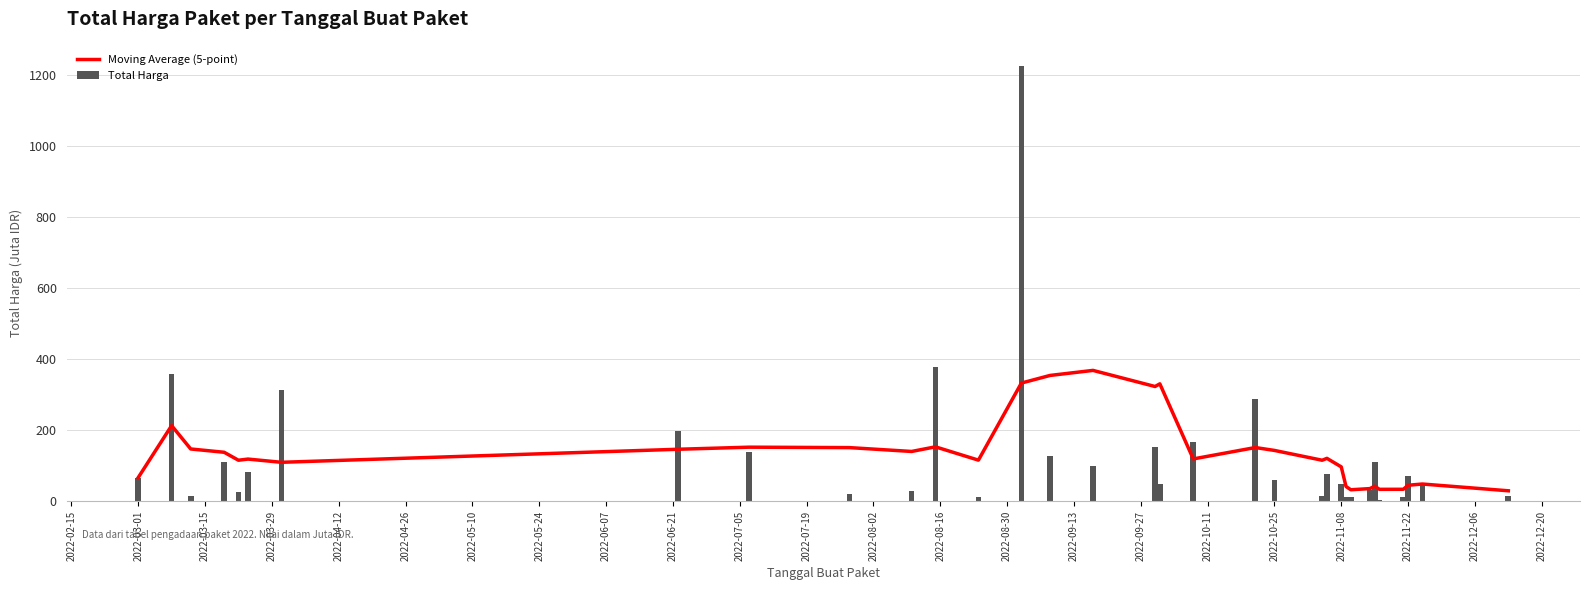

What is the difference between the highest and lowest values at 2022-07-19?

225.7